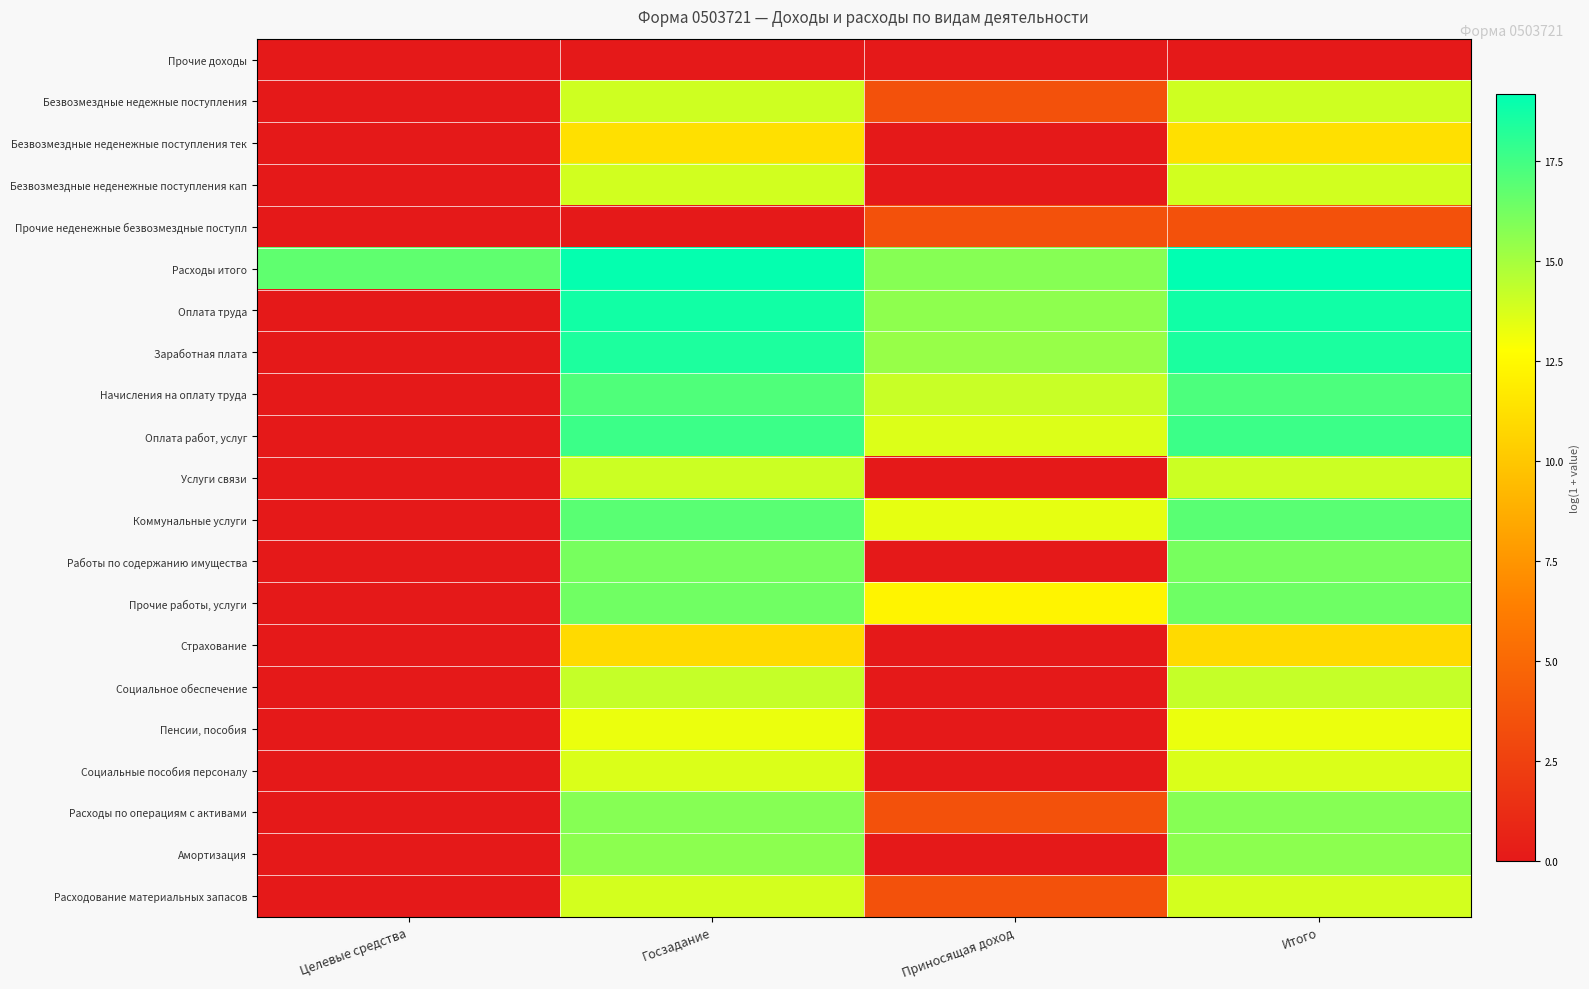

Which label corresponds to the smallest value in the chart?

Целевые средства